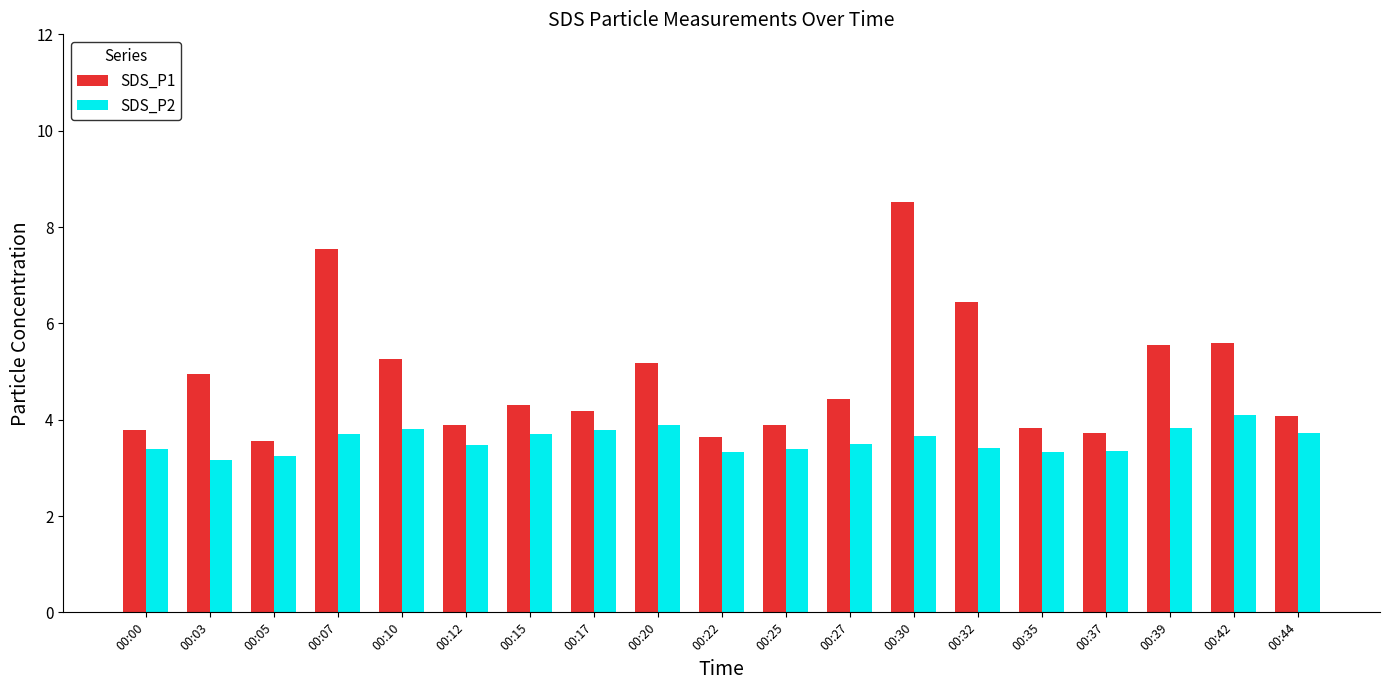

Rank the series by their maximum value, from lowest to highest.

SDS_P2, SDS_P1